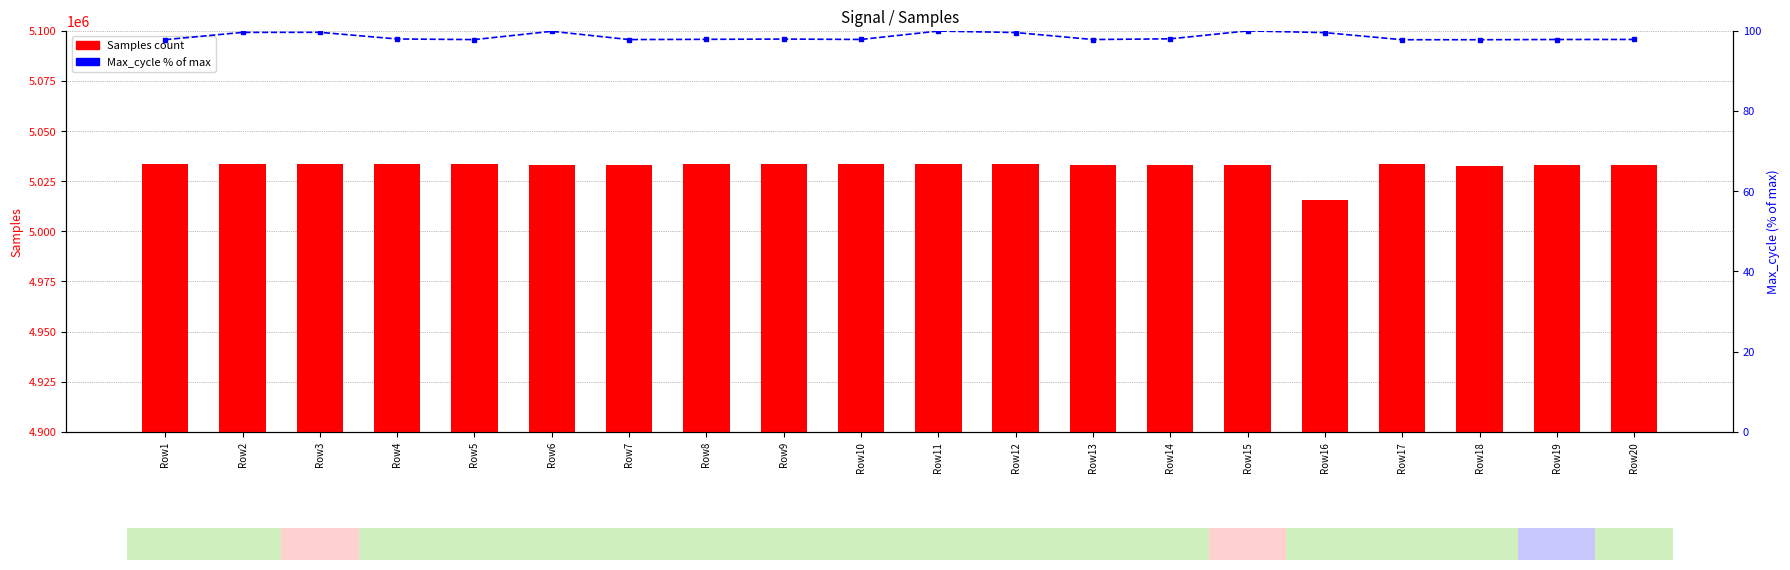

What is the sum of all Max_cycle % values?

1970.7